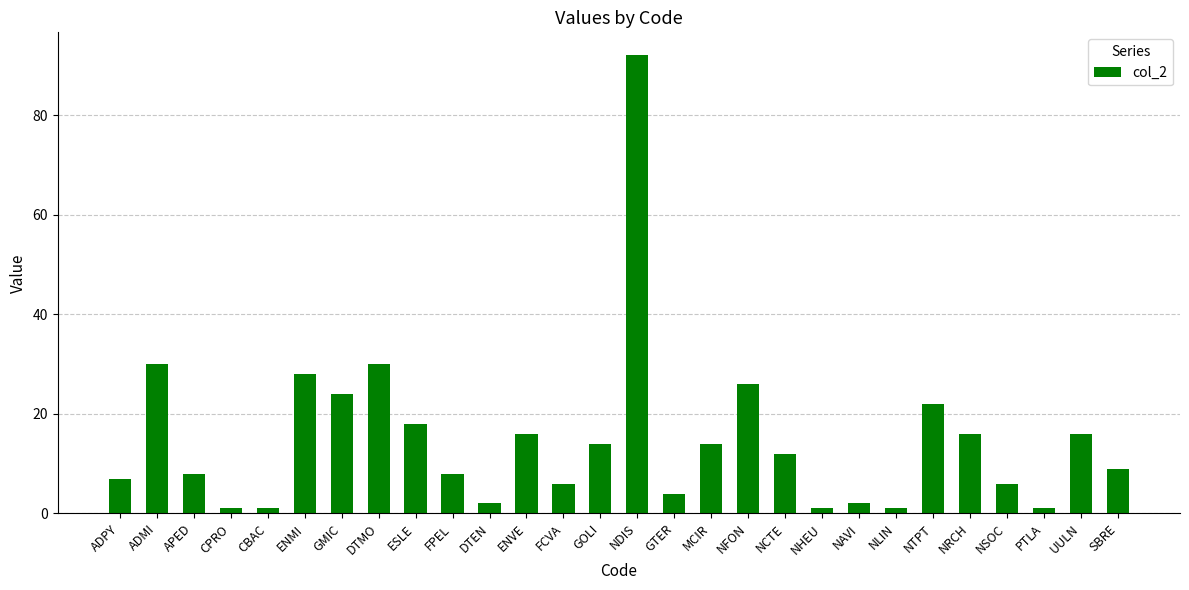

What is the label of the 24th bar from the left?

NRCH